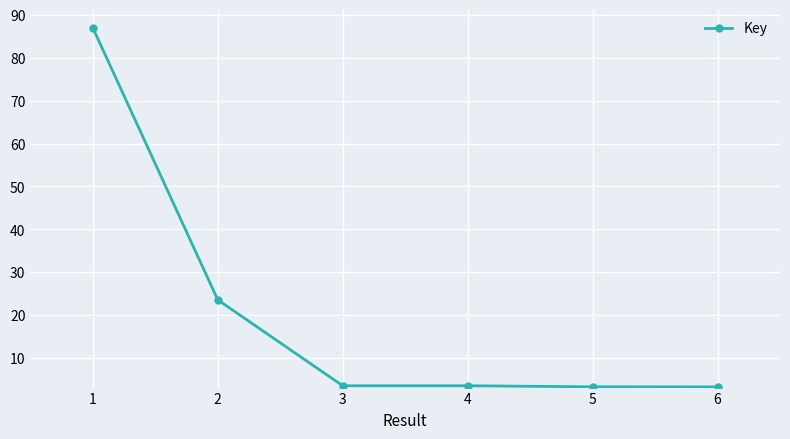

What is the difference between the second highest and minimum values?

20.3